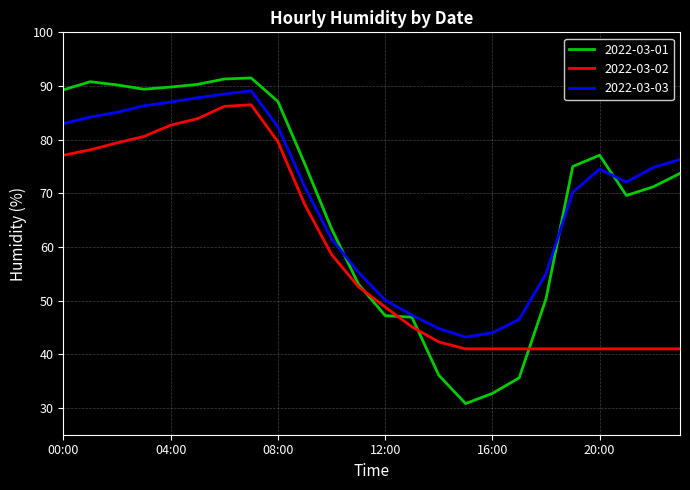

After their last crossing, which series has the higher values: 2022-03-03 or 2022-03-01?

2022-03-03